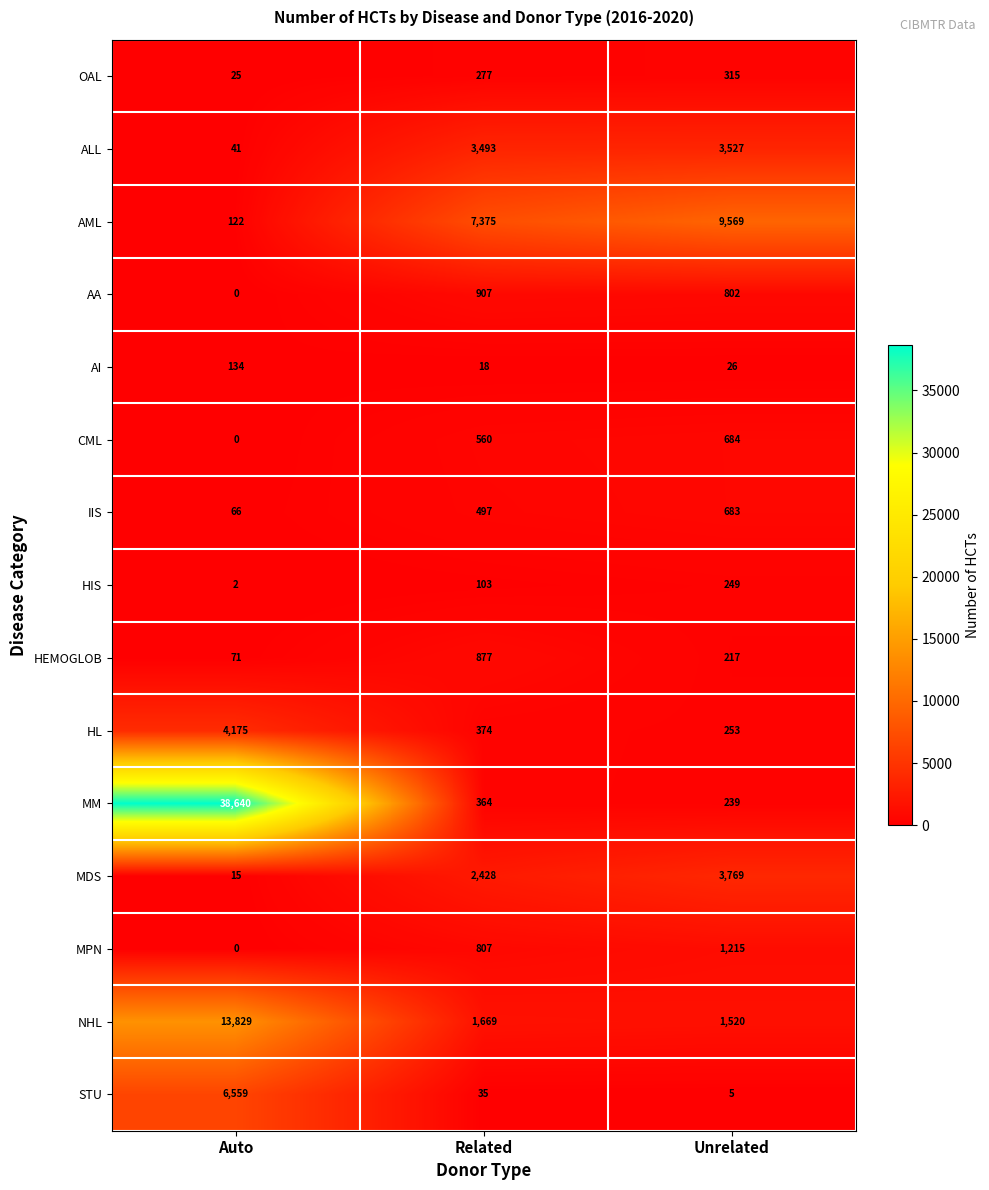

True or false: AI has a value of 50 at Auto.

False